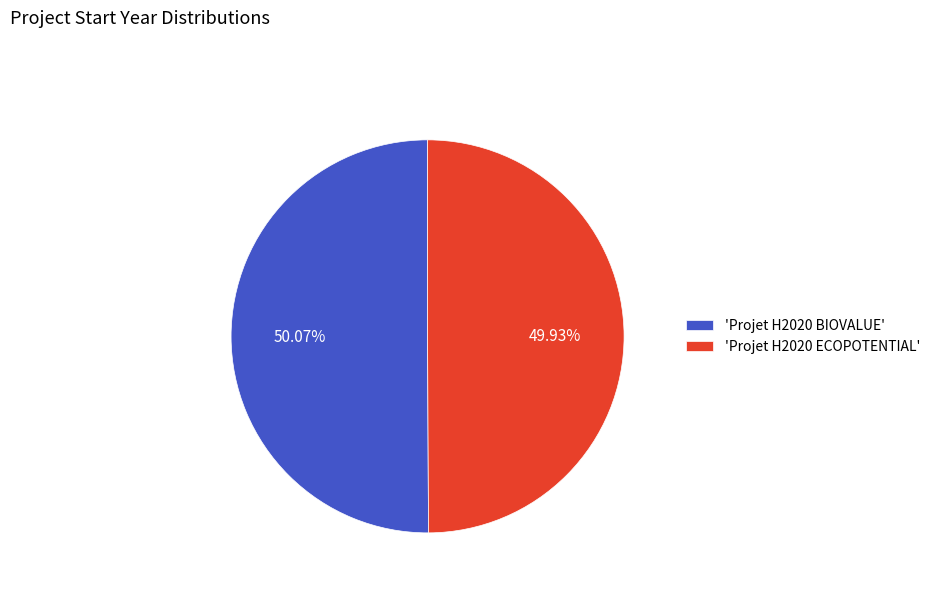

Do 'Projet H2020 ECOPOTENTIAL' and 'Projet H2020 BIOVALUE' together represent more than half of the pie?

Yes